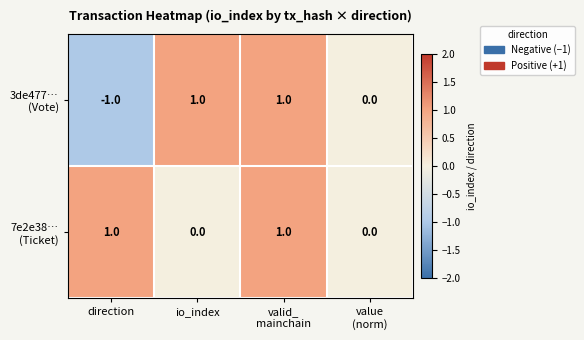

Count the number of data series in this chart.

2